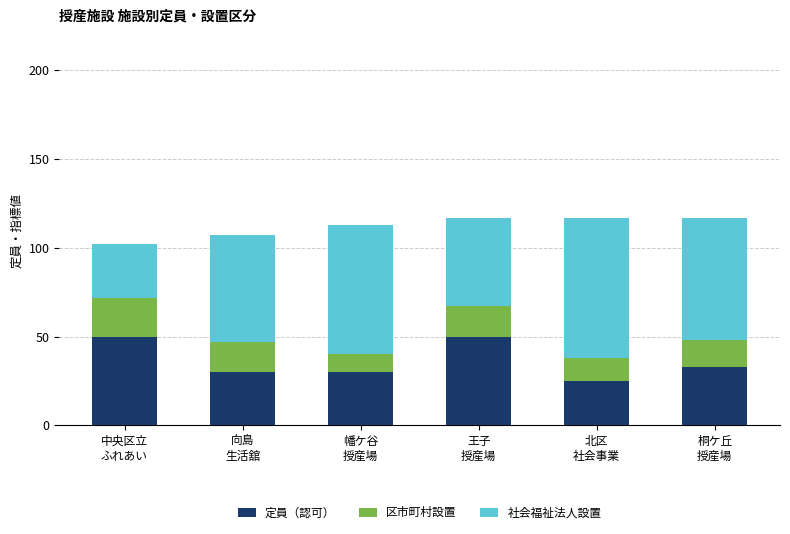

What is the difference between the maximum and second lowest values in the 定員（認可） series?

20